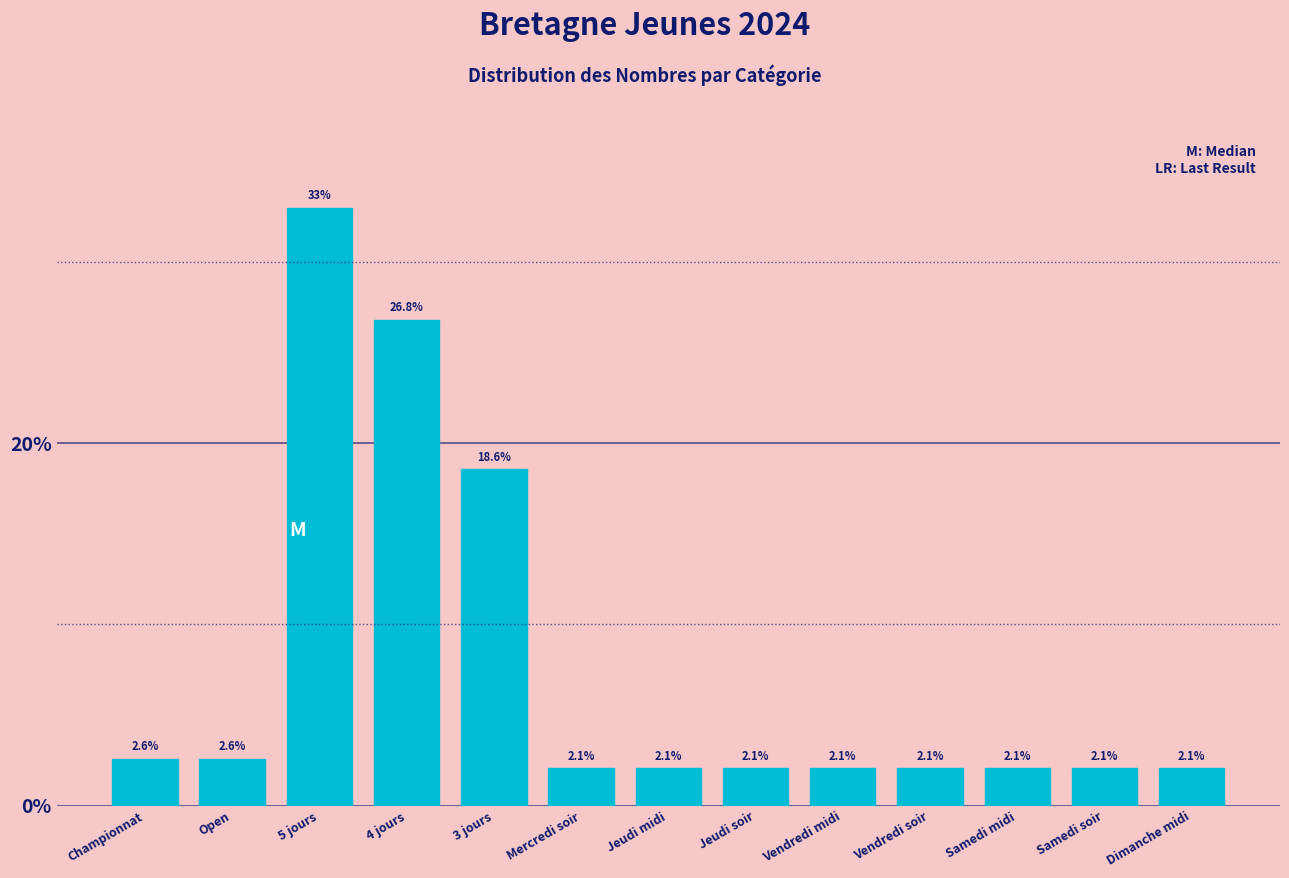

Reading left to right, list all the values displayed in this chart.

Championnat=2.6	Open=2.6	5 jours=33.0	4 jours=26.8	3 jours=18.6	Mercredi soir=2.1	Jeudi midi=2.1	Jeudi soir=2.1	Vendredi midi=2.1	Vendredi soir=2.1	Samedi midi=2.1	Samedi soir=2.1	Dimanche midi=2.1